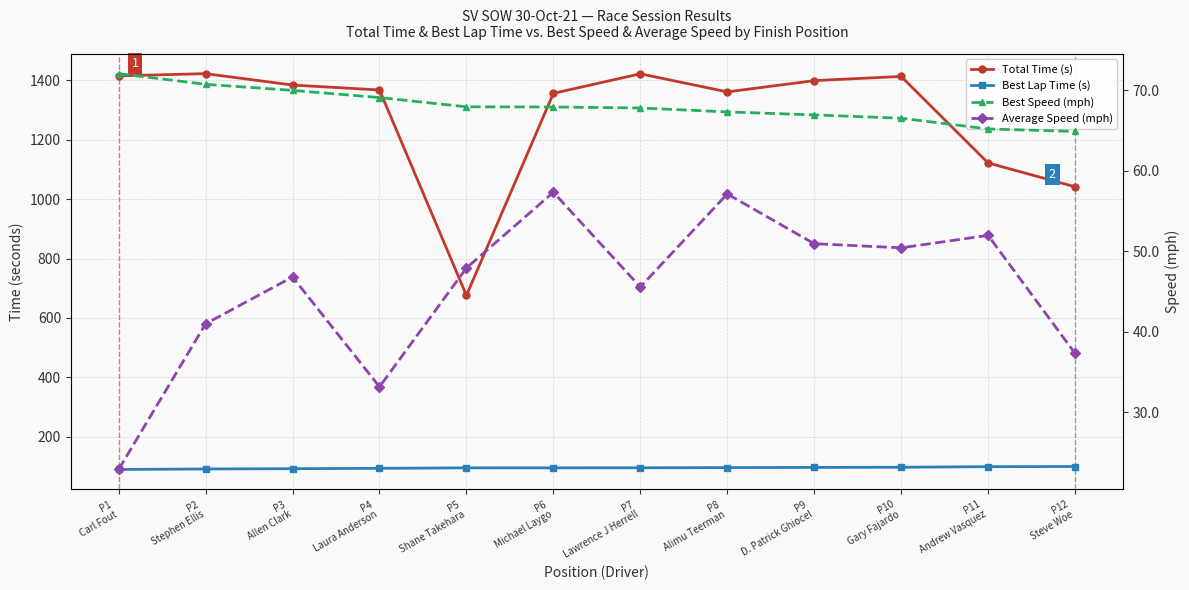

The value of Best Speed (mph) at P7
Lawrence J Herrell is 67.8. True or false?

True